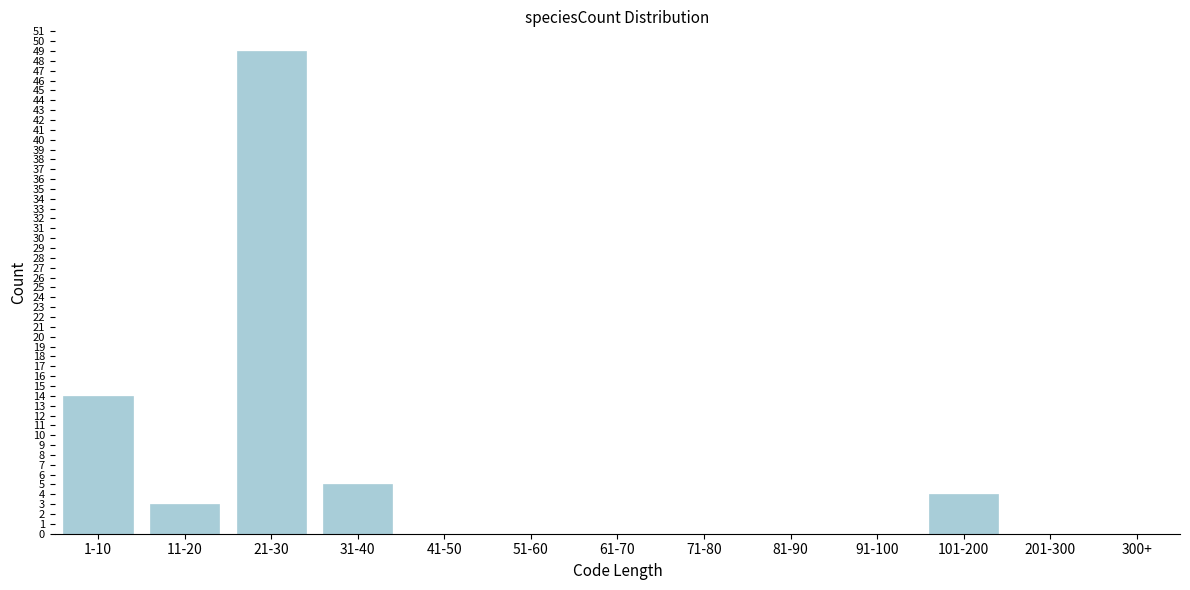

Reading left to right, transcribe all the data shown in this chart.

1-10=14	11-20=3	21-30=49	31-40=5	41-50=0	51-60=0	61-70=0	71-80=0	81-90=0	91-100=0	101-200=4	201-300=0	300+=0